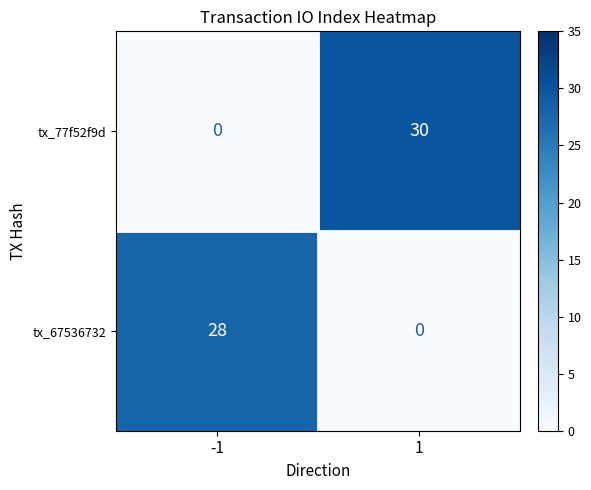

What is the total value across all series at 1?

30